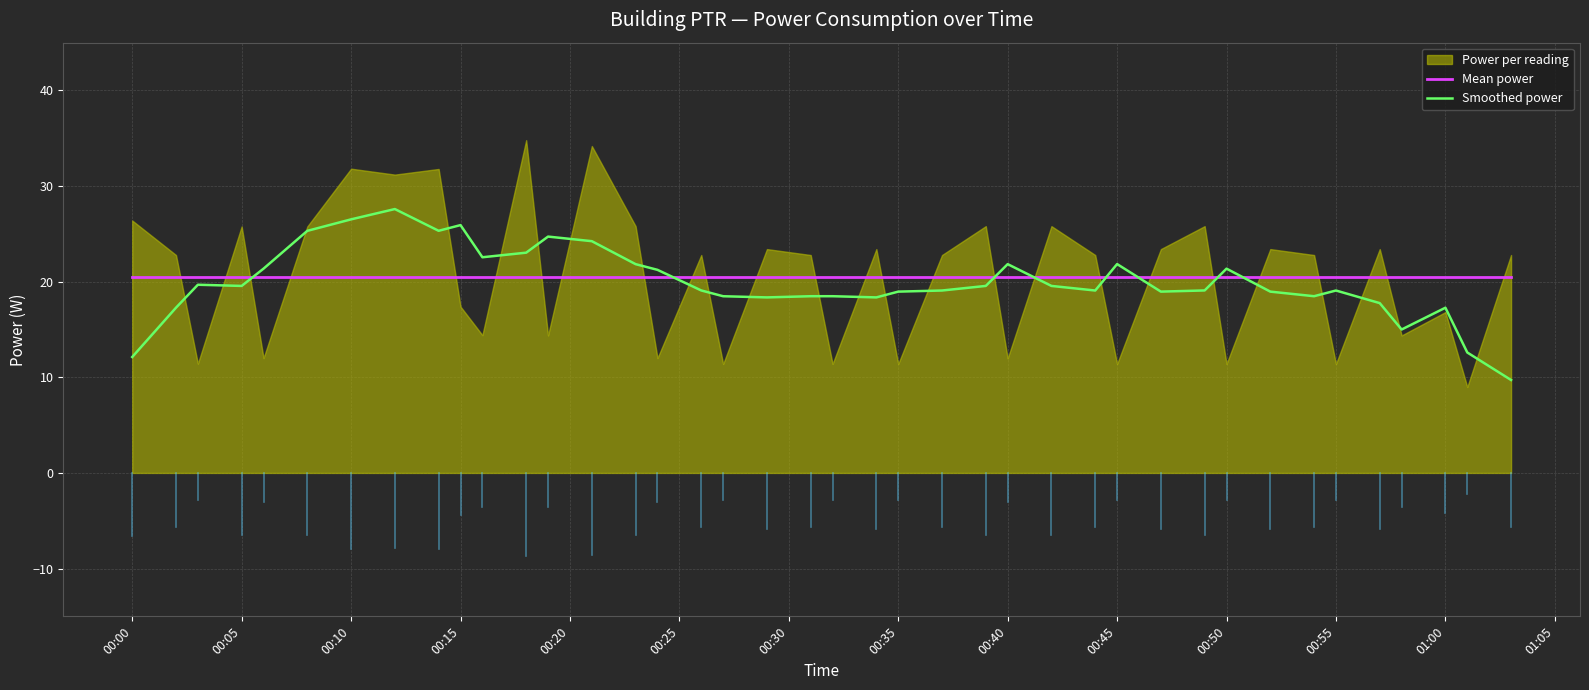

After their last crossing, which series has the higher values: Mean power or Smoothed power?

Mean power